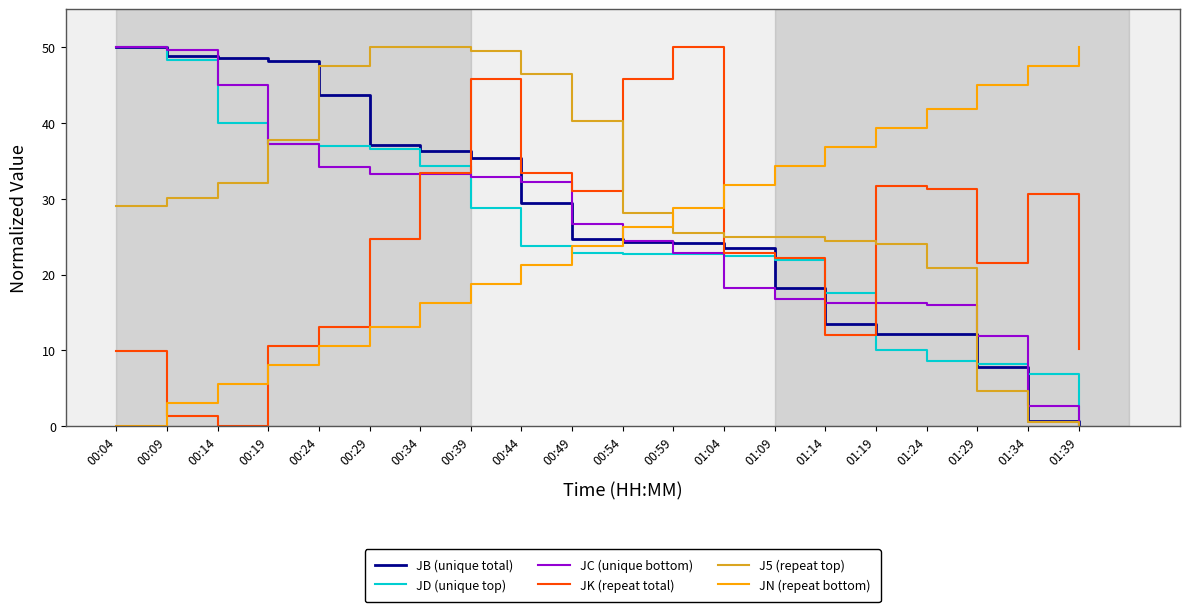

What value does the JN (repeat bottom) series have at 00:39?

18.8